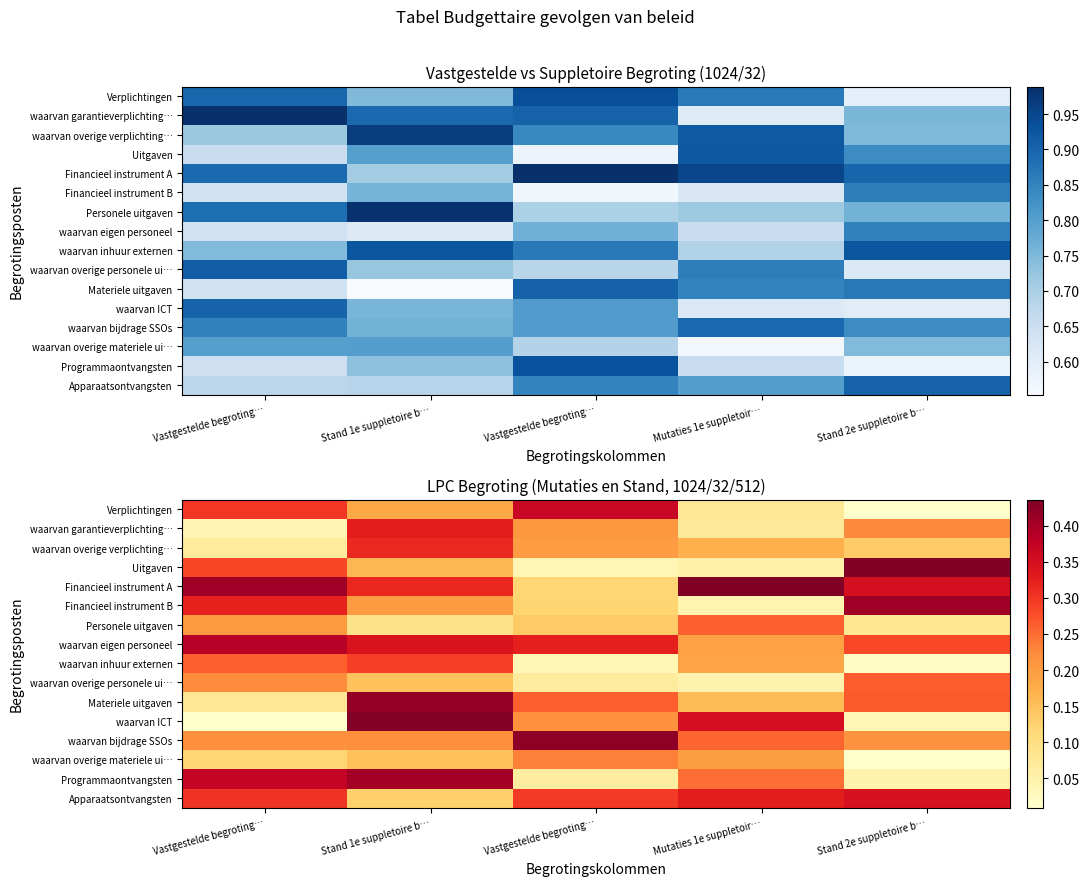

At which label is waarvan overige personele ui… closest to 0?

Mutaties 1e suppletoir…